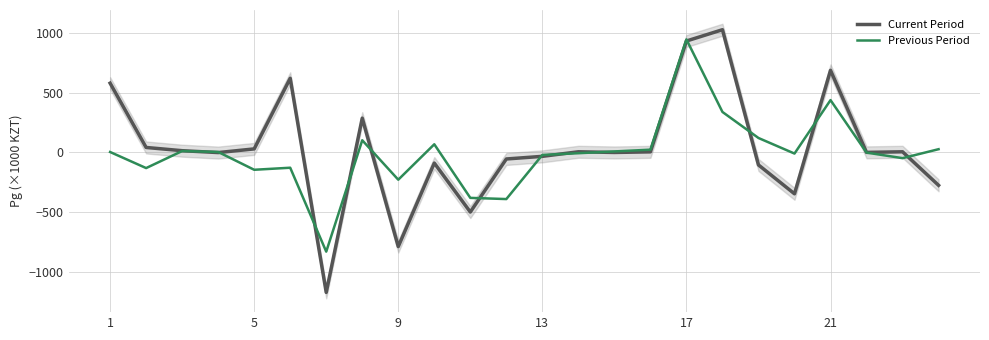

What is the maximum value for Previous Period?

943.8